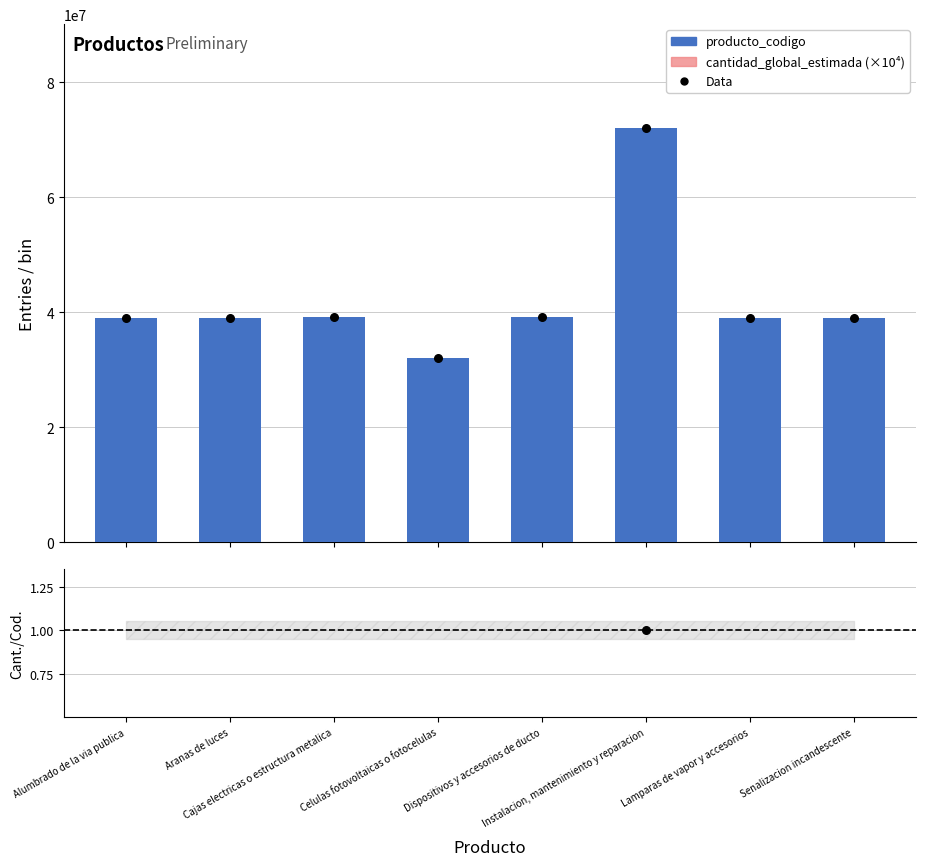

At how many categories does at least one series exceed 8432496?

8